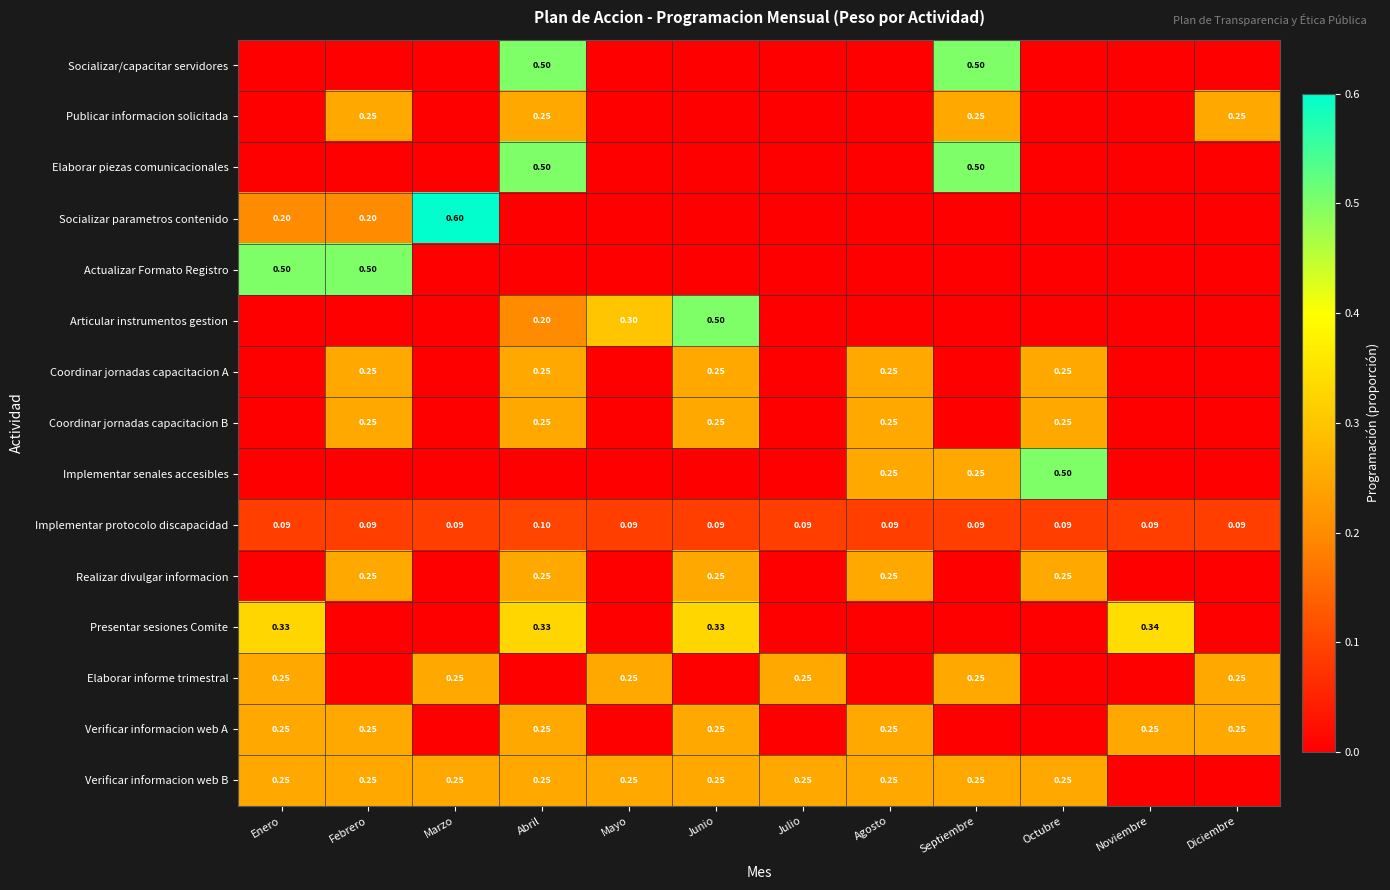

Which category has the highest value in the Implementar protocolo discapacidad series?

Abril